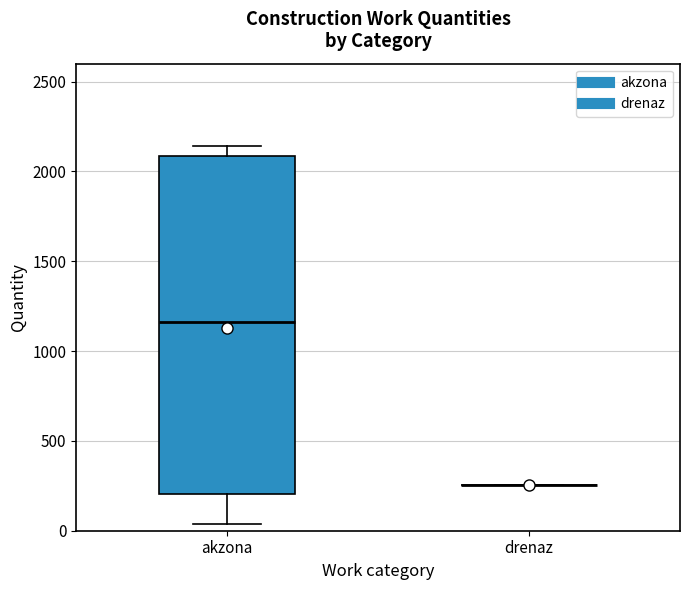

Reading left to right, read every box against the y-axis: the position of its median line, the range the box covers, and the ends of its whiskers. The values are not printed on the chart, so give them approximately, as read against the axis.

akzona: median 1150, box 200 to 2100, whiskers 50 to 2150
drenaz: box collapsed to a line at 250, whiskers 250 to 250